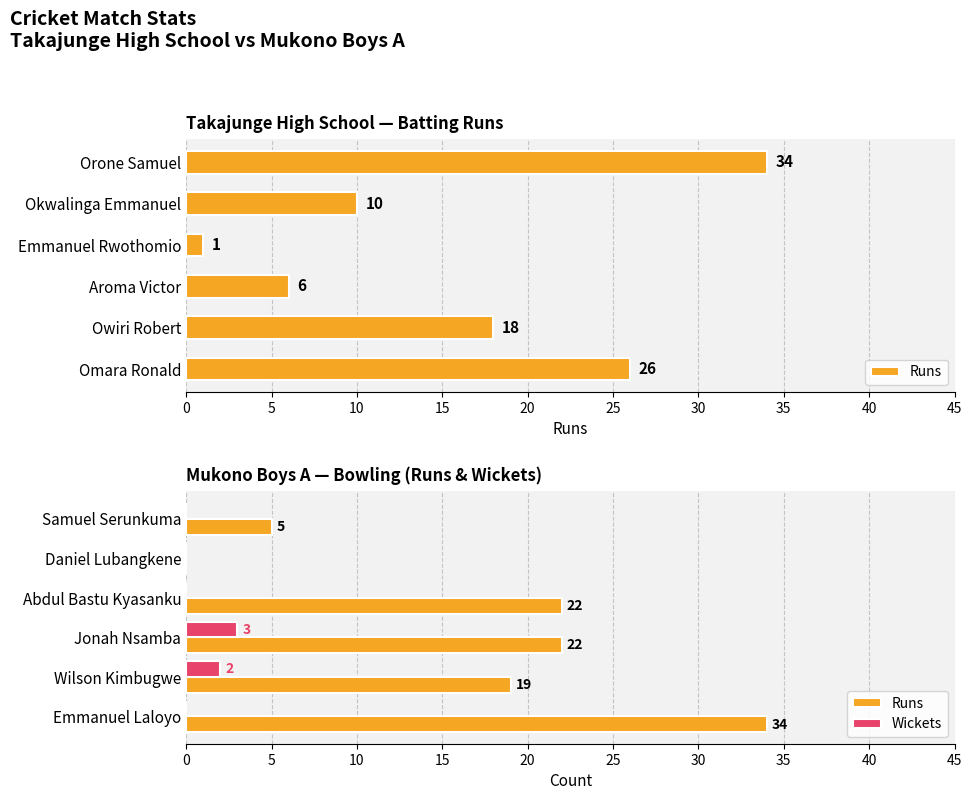

How many data points does each series have?

6